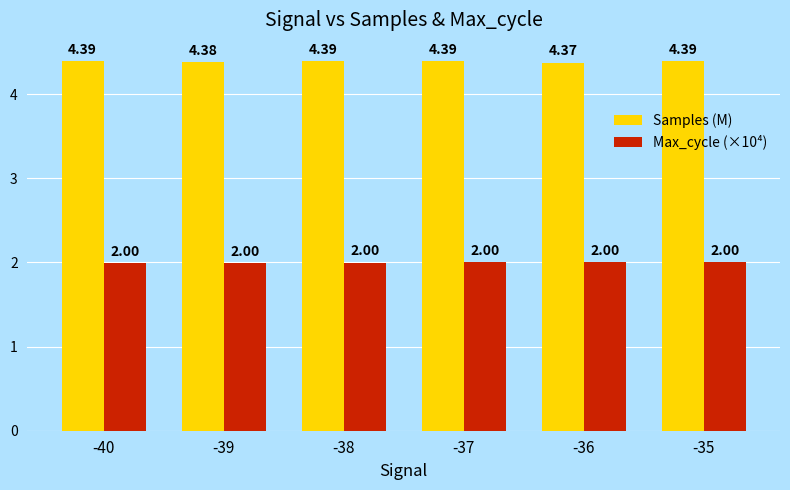

What is the sum of all Samples (M) values?

26.3